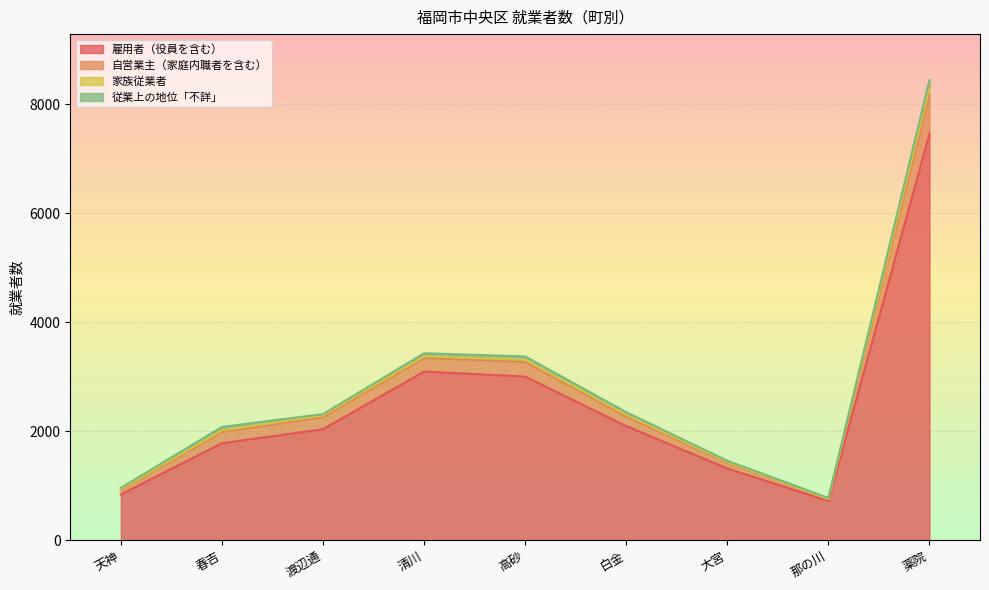

Between 渡辺通 and 那の川, which is larger?

渡辺通